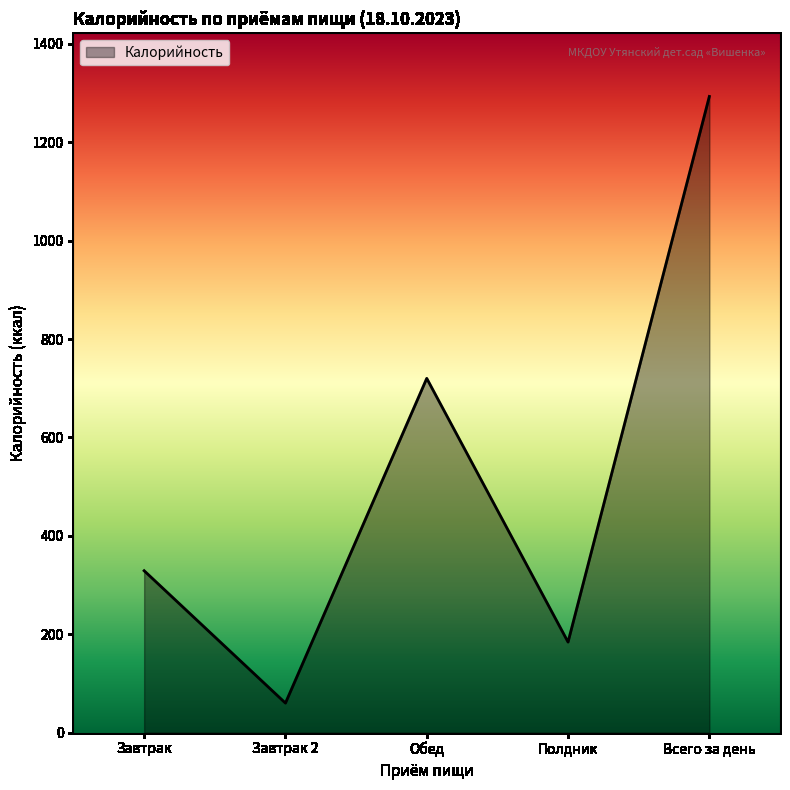

What is the change in value from Завтрак 2 to Полдник?

+124